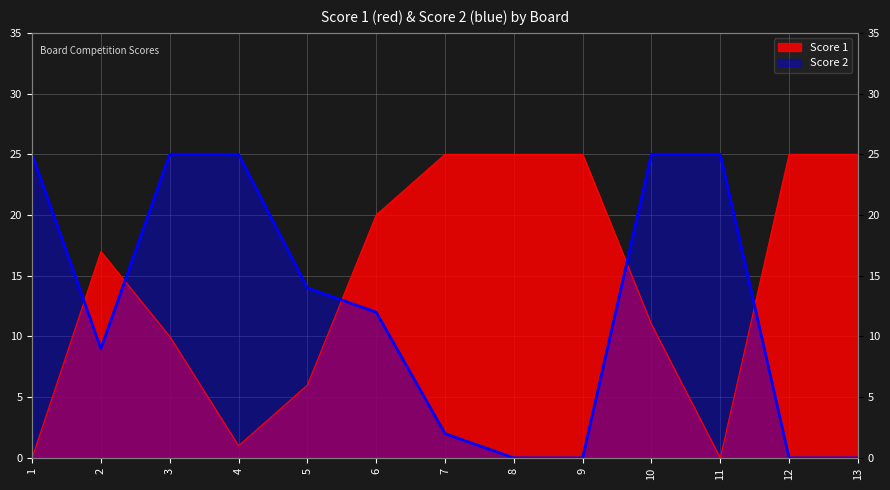

How many data points in Score 1 are above 17?

6